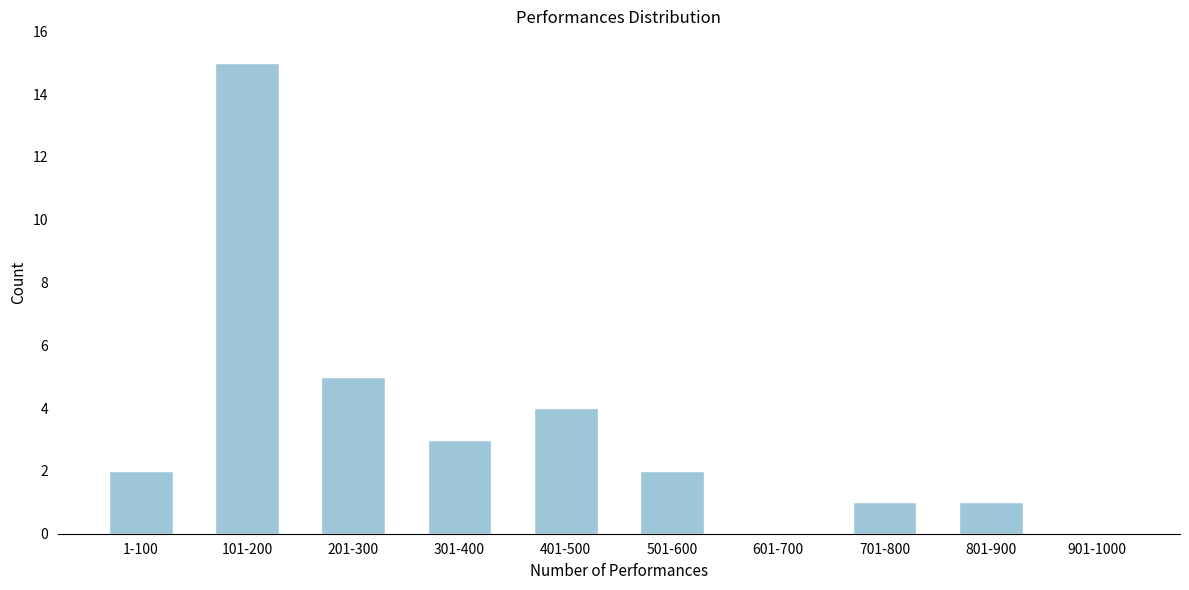

Reading left to right, list all the values displayed in this chart.

1-100=2	101-200=15	201-300=5	301-400=3	401-500=4	501-600=2	601-700=0	701-800=1	801-900=1	901-1000=0